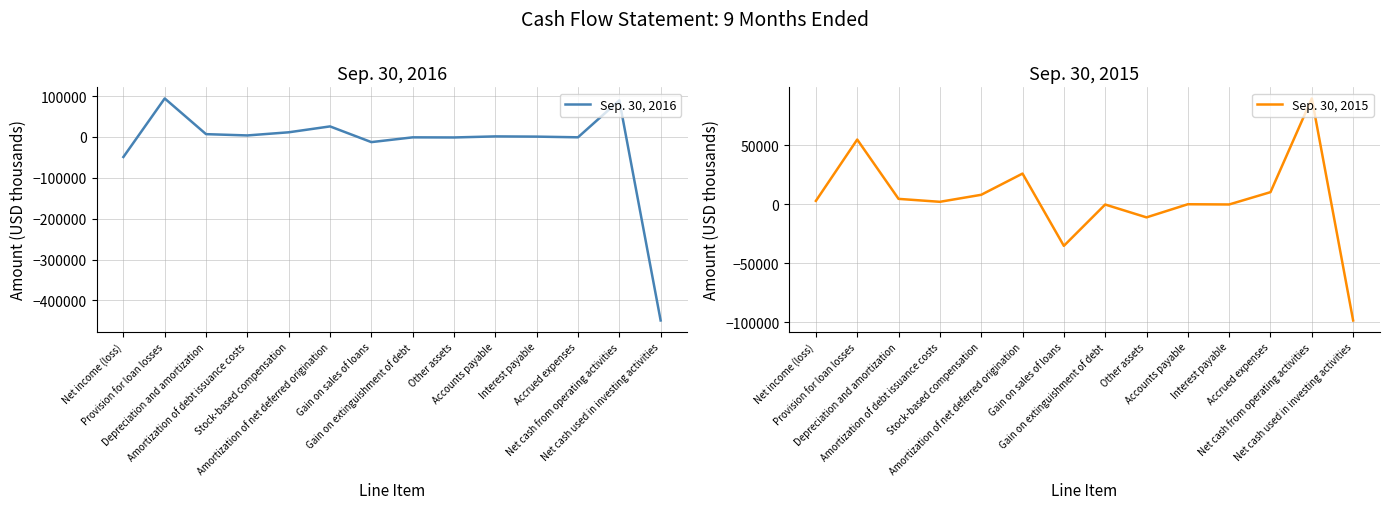

How many interior local peaks does the Sep. 30, 2016 series have?

5